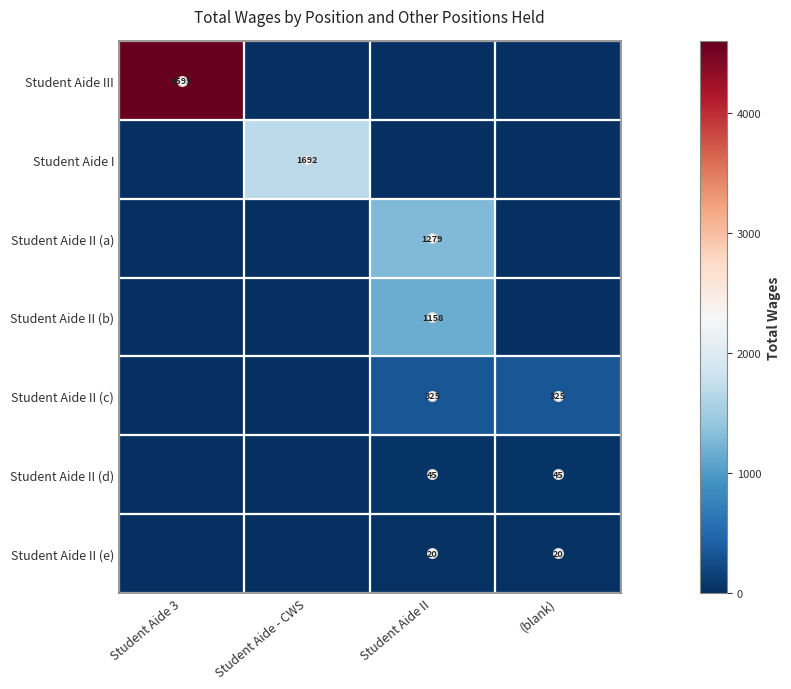

True or false: Student Aide III has a value of 1629 at Student Aide 3.

False